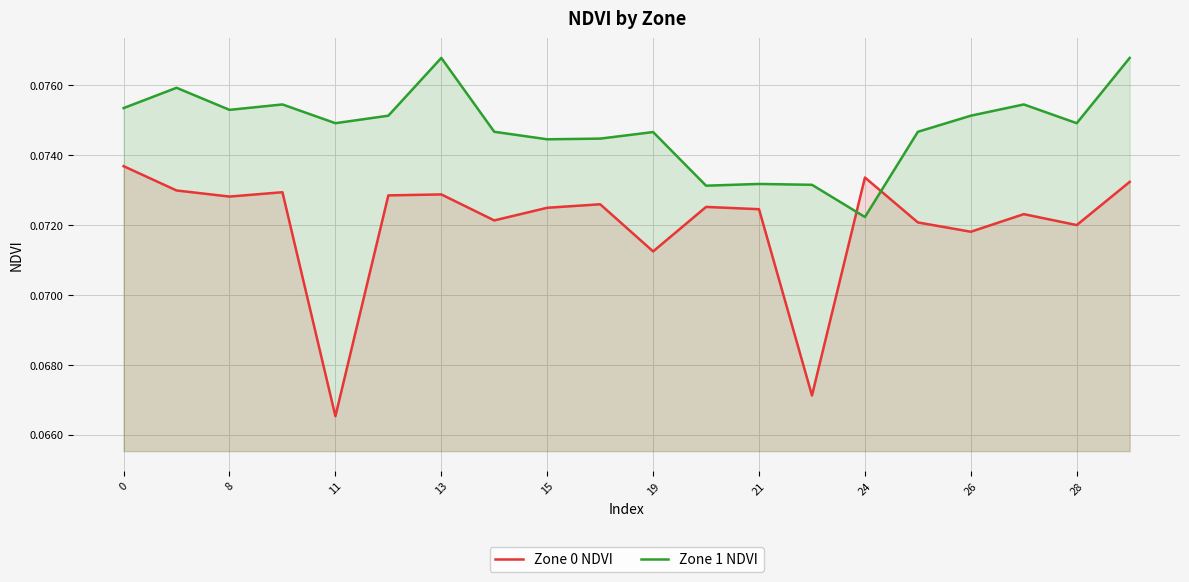

Which series has the largest total across all categories?

Zone 1 NDVI